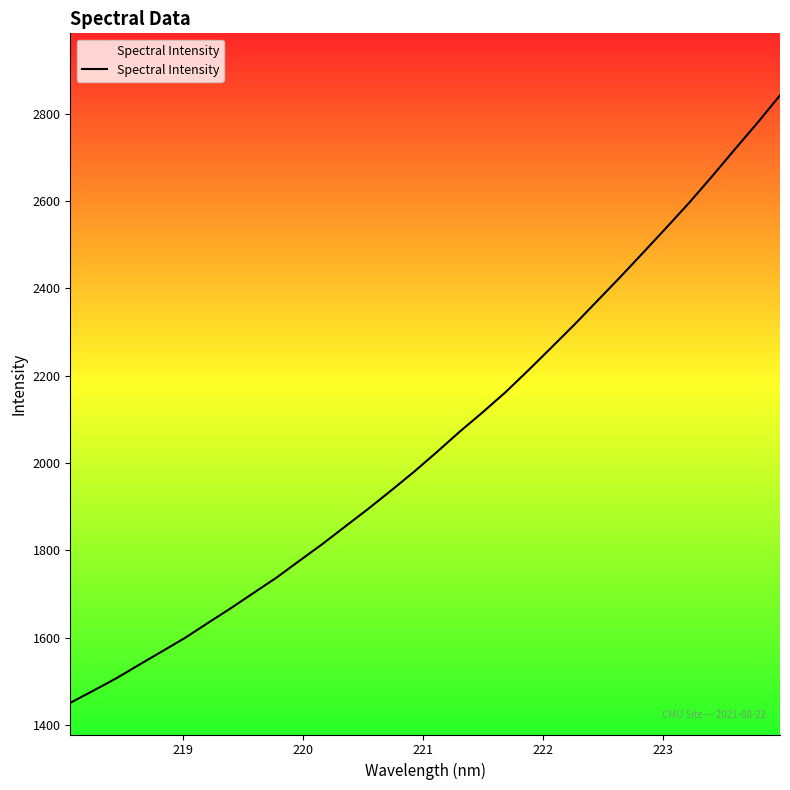

What is the maximum value shown in the chart?

2842.1